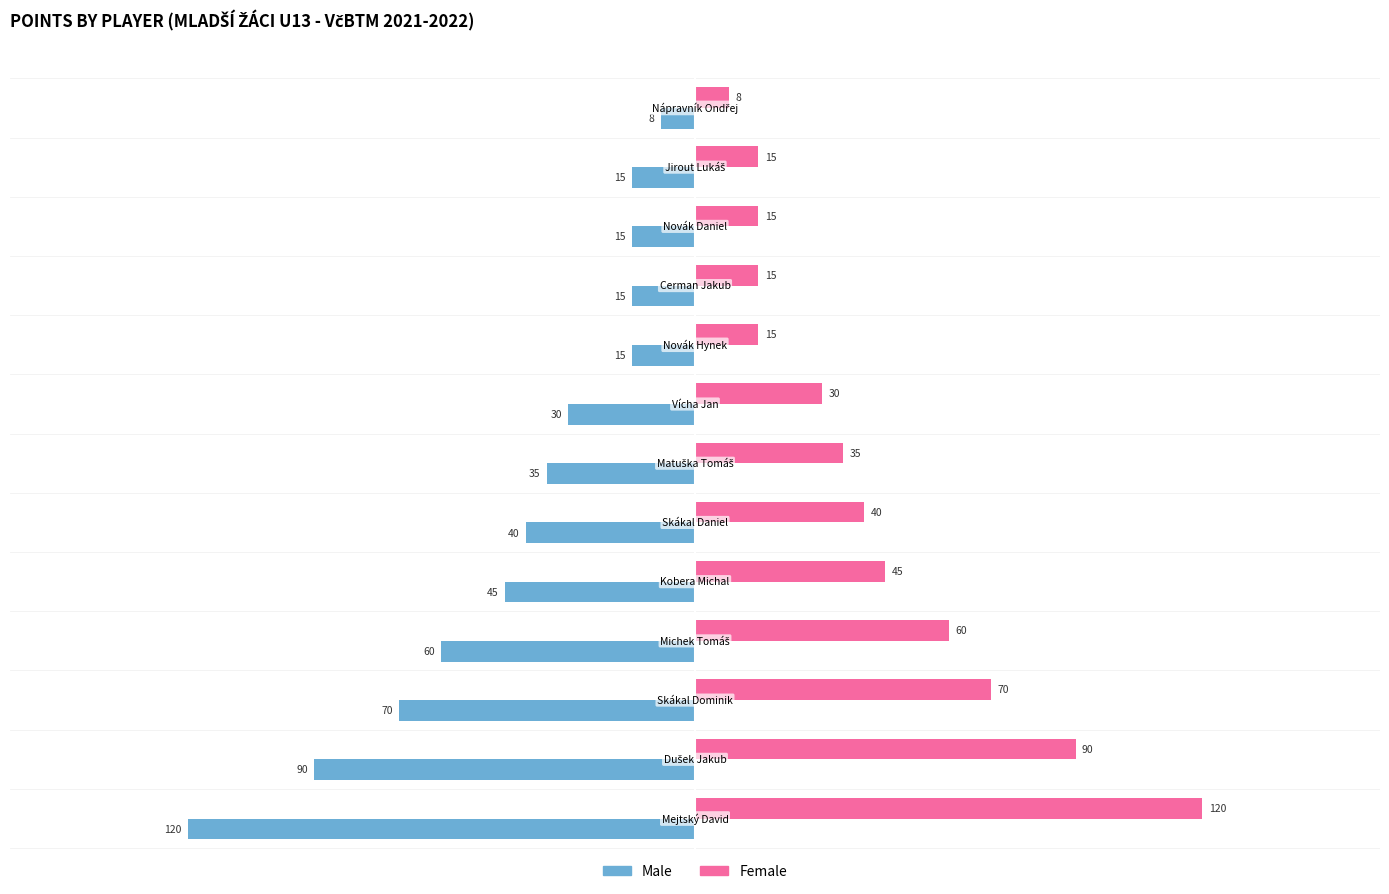

List the series in order of their overall mean, highest first.

Female, Male